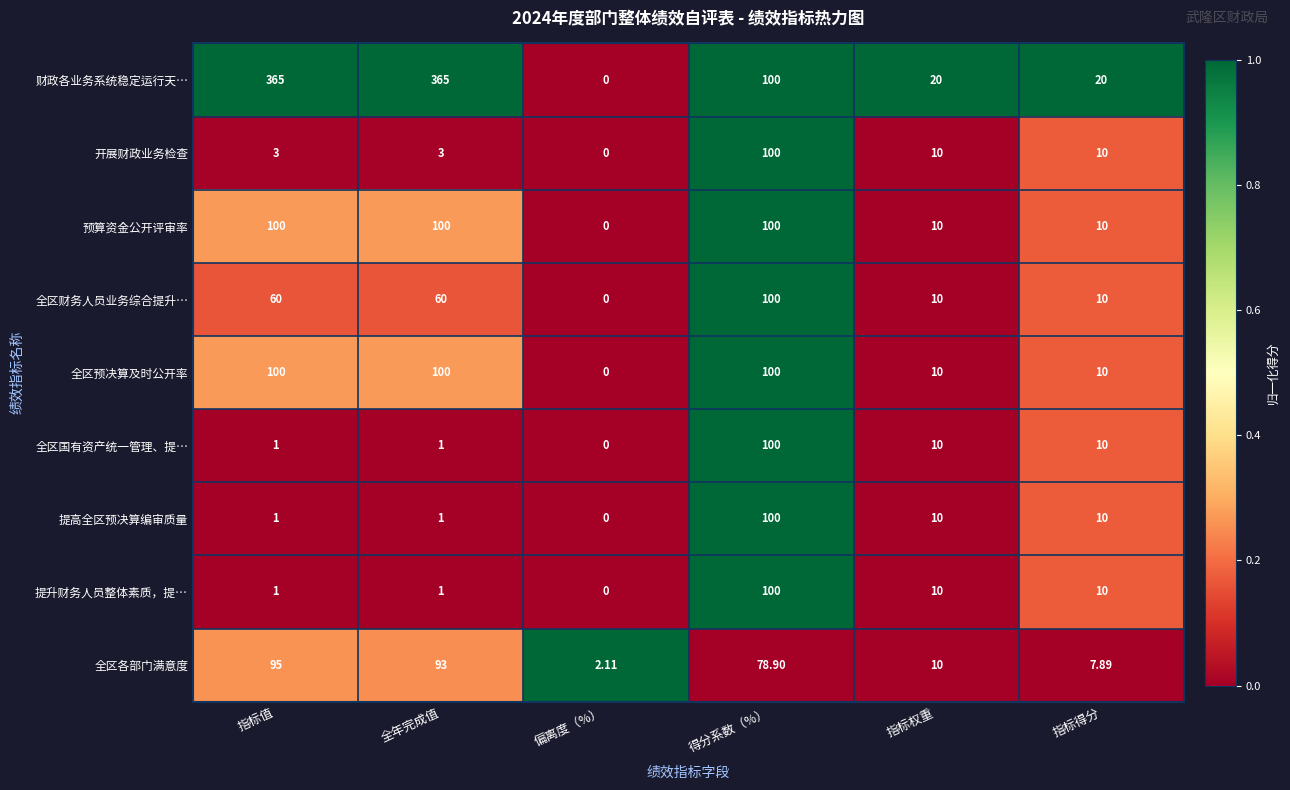

Which series has the largest range (max minus min)?

财政各业务系统稳定运行天…